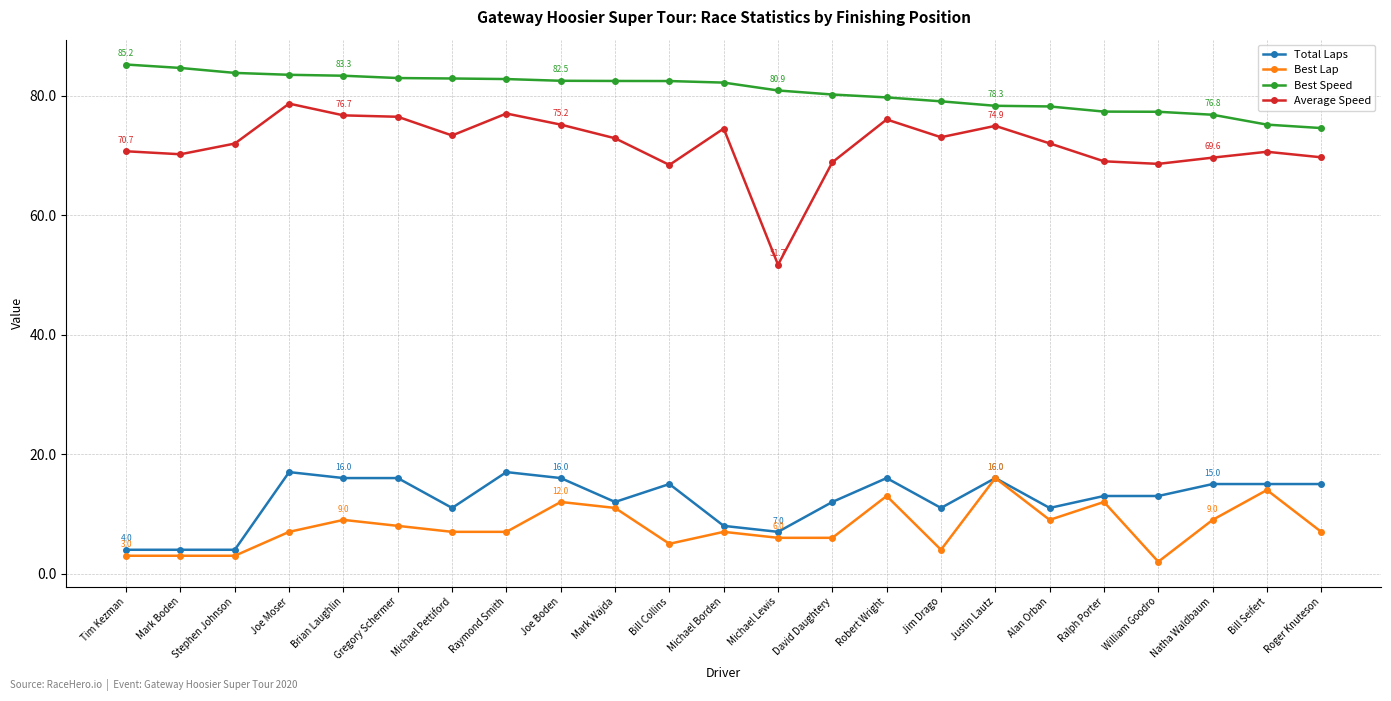

What is the difference between the maximum and minimum values in the Total Laps series?

13.0